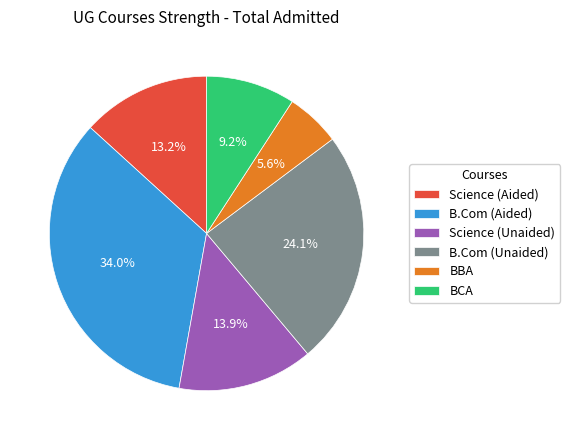

Rank the categories by value from lowest to highest.

BBA, BCA, Science (Aided), Science (Unaided), B.Com (Unaided), B.Com (Aided)